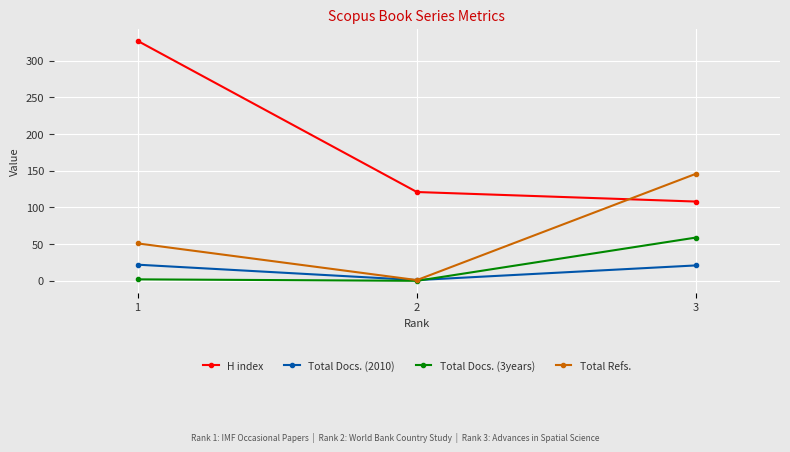

How many data points in H index are less than 121?

1